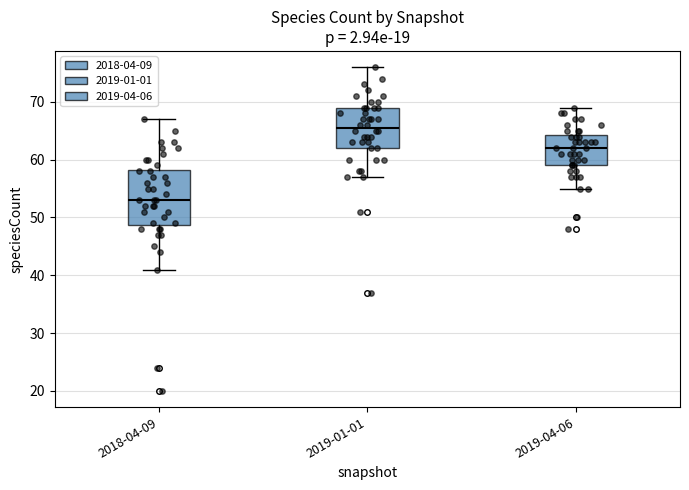

Reading left to right, read every box against the y-axis: the position of its median line, the range the box covers, and the ends of its whiskers. The values are not printed on the chart, so give them approximately, as read against the axis.

2018-04-09: median 53, box 49 to 58, whiskers 41 to 67
2019-01-01: median 66, box 62 to 69, whiskers 57 to 76
2019-04-06: median 62, box 59 to 64, whiskers 55 to 69